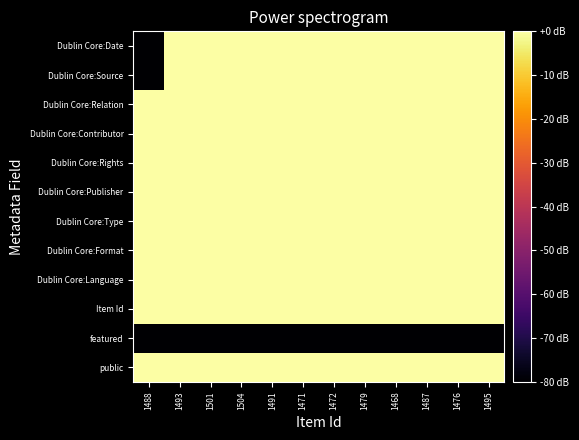

At which category is the sum across all series the highest?

1504